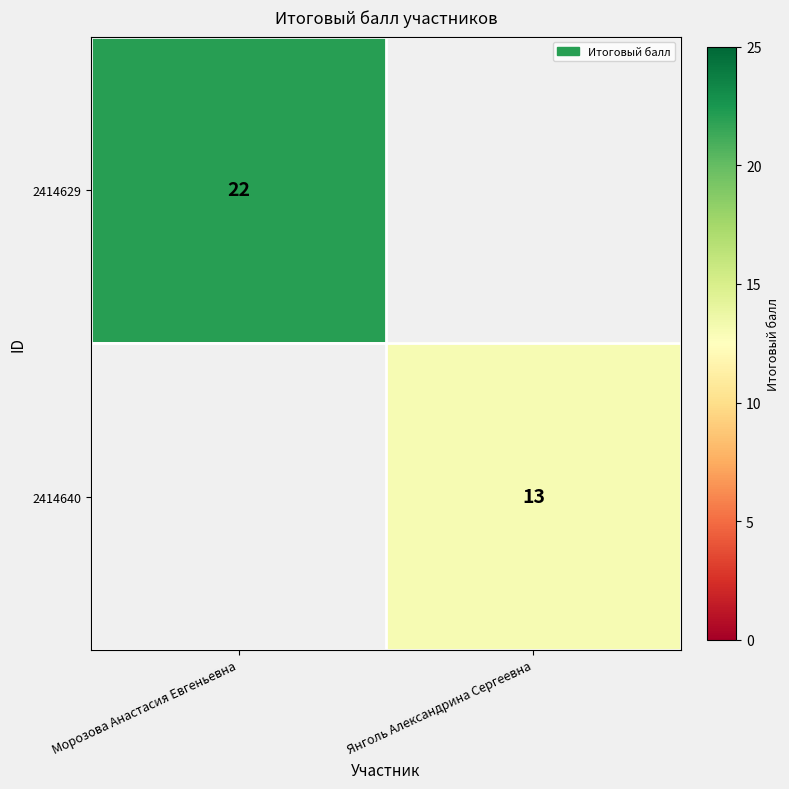

The value of 2414629 at Морозова Анастасия Евгеньевна is 37. True or false?

False